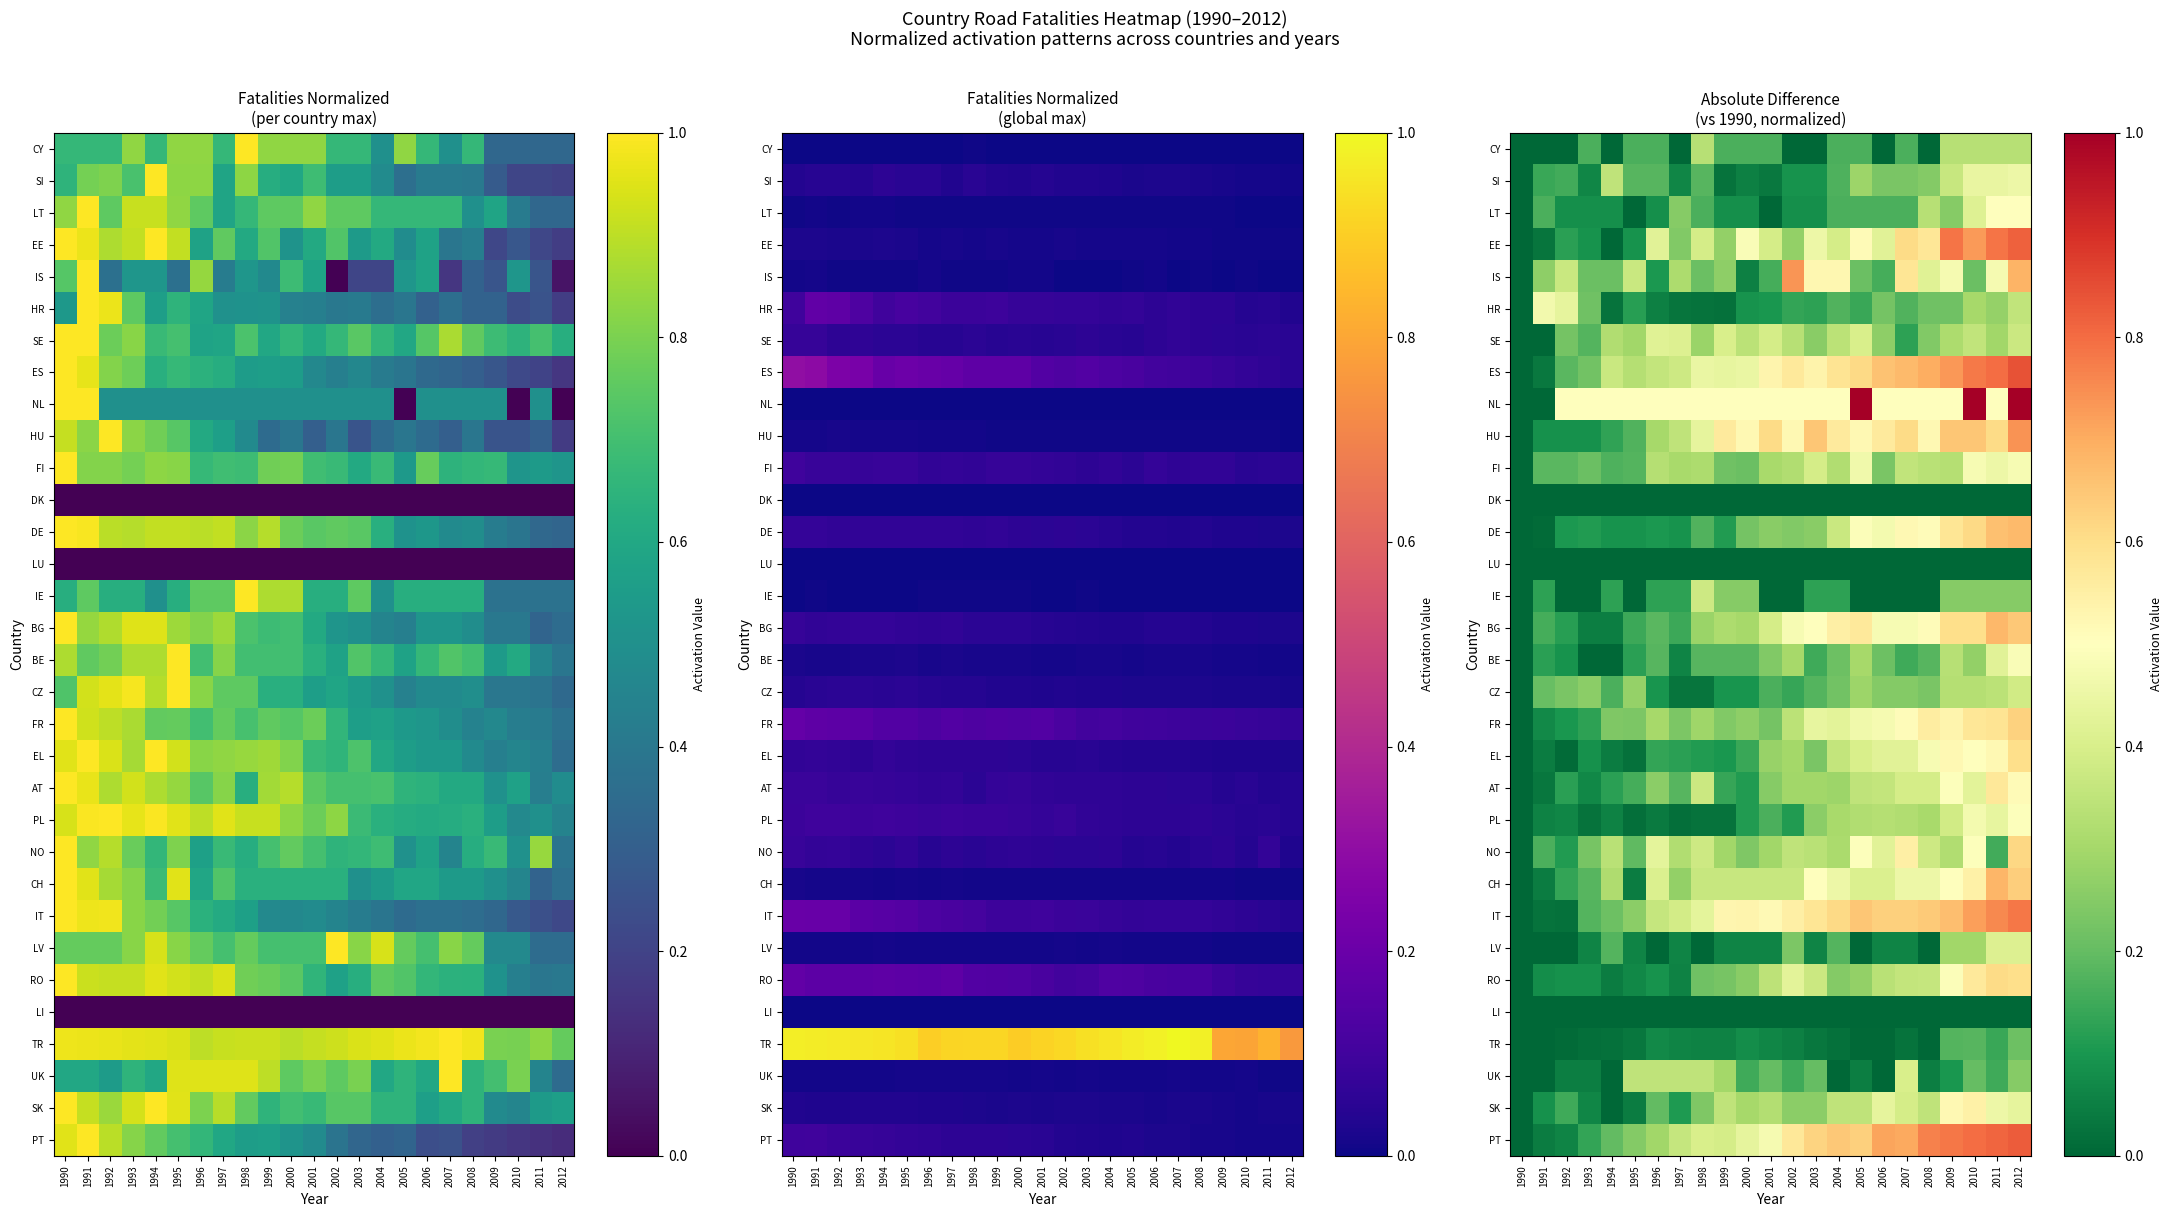

What is the difference between the maximum and minimum values in the NL series?

1.0